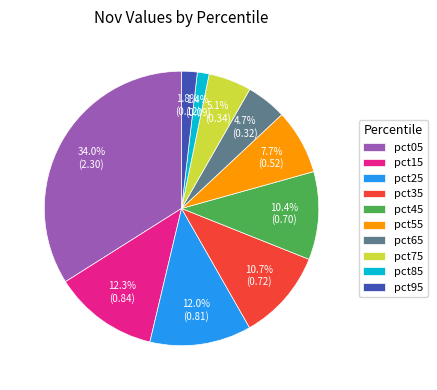

What percentage is NOT represented by pct95?

98.2%